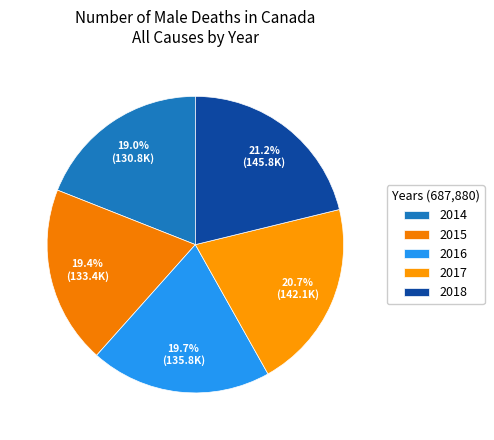

To the nearest percent, what percentage of the pie is 2017?

21%